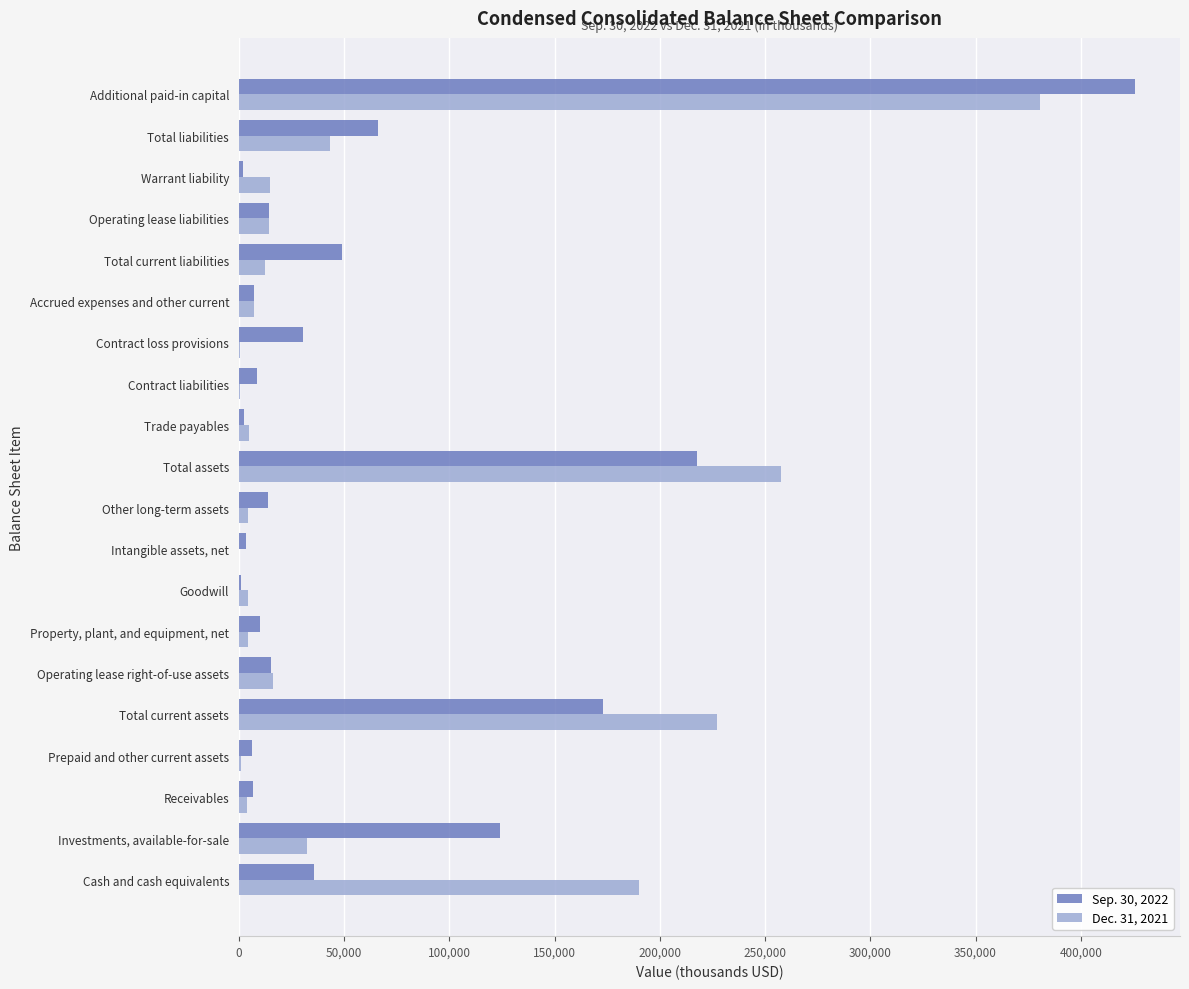

True or false: Dec. 31, 2021 has a value of 14563 at Warrant liability.

True